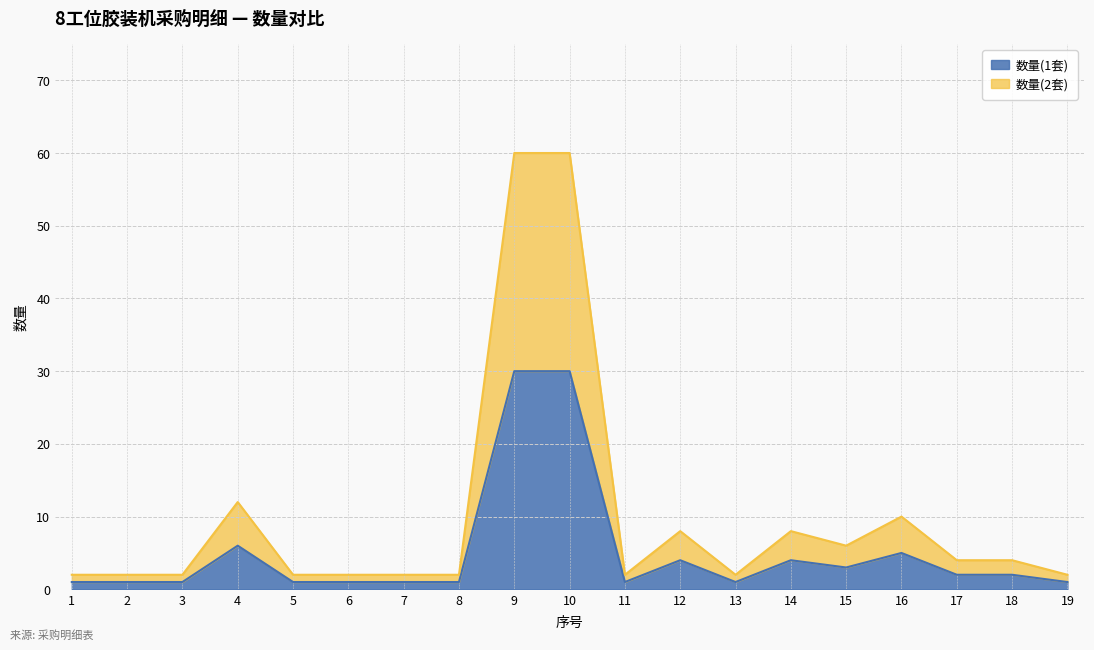

Which label corresponds to the largest value in the chart?

9